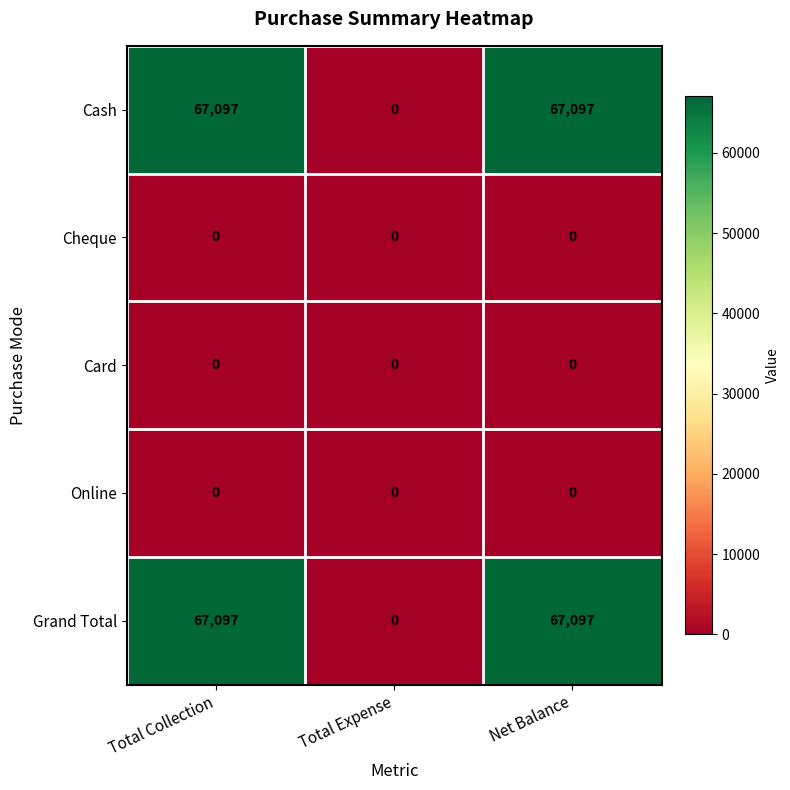

How many distinct data groups are displayed?

5